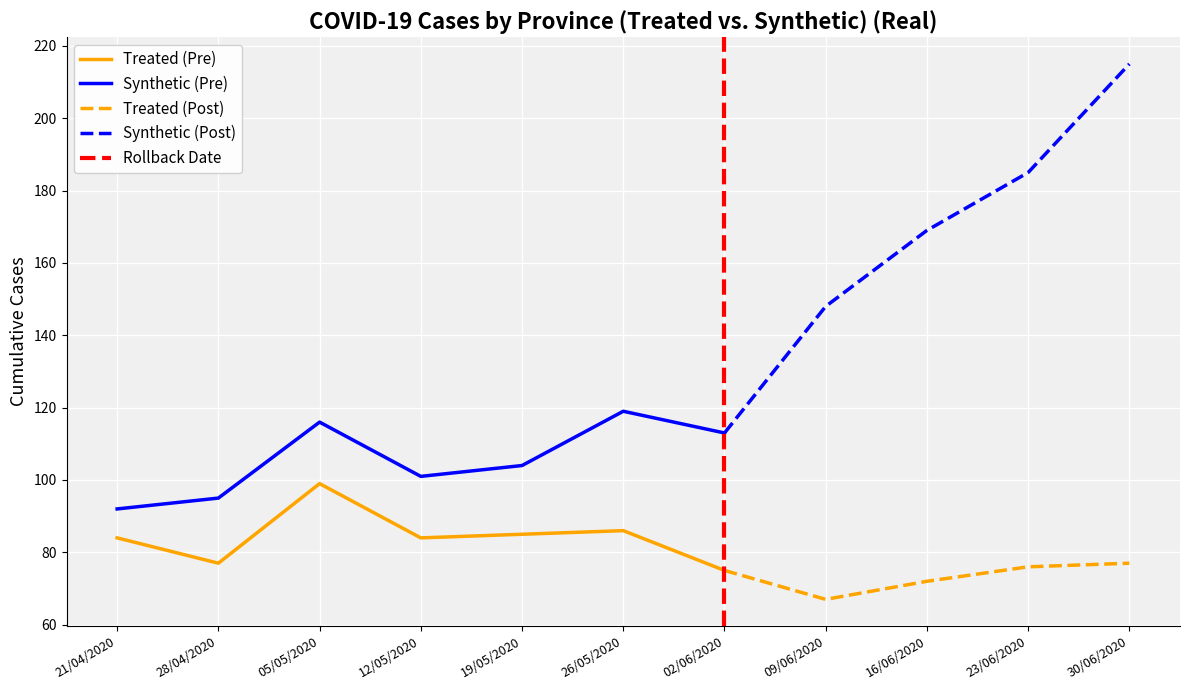

What position from the right is 19/05/2020?

7